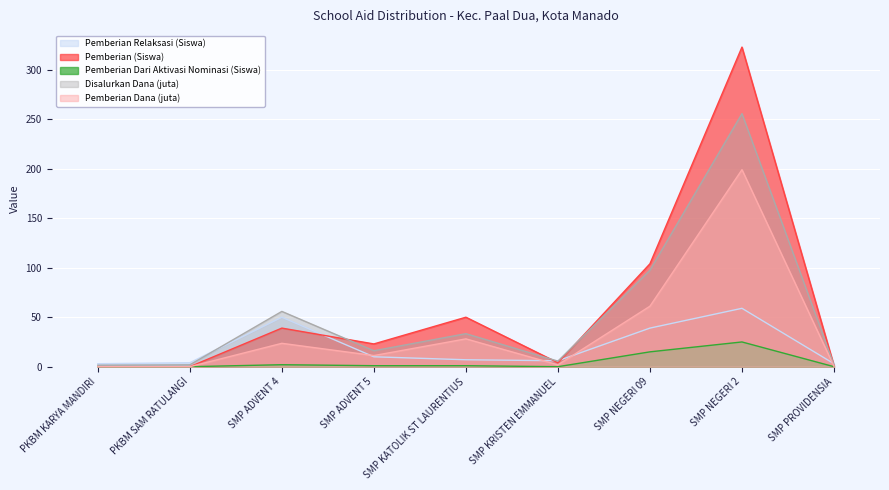

Reading left to right, what are all the values shown in this chart?

Pemberian Relaksasi (Siswa): 3.0	4.0	50.0	10.0	7.0	6.0	39.0	59.0	3.0
Pemberian (Siswa): 0.0	0.0	39.0	23.0	50.0	4.0	104.0	323.0	1.0
Pemberian Dari Aktivasi Nominasi (Siswa): 0.0	0.0	2.0	1.0	1.0	0.0	15.0	25.0	0.0
Disalurkan Dana (juta): 1.5	1.9	55.9	16.1	33.4	5.6	97.5	255.8	1.9
Pemberian Dana (juta): 0.0	0.0	23.6	11.2	28.1	1.9	61.1	199.1	0.4